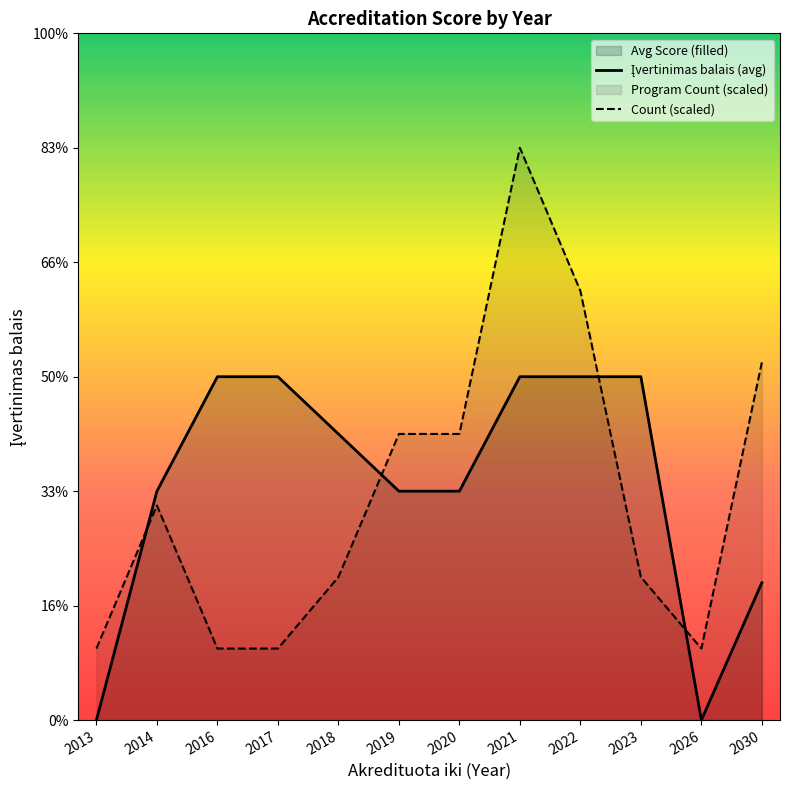

Is it true that Įvertinimas balais (avg) equals 3.0 at 2023?

True